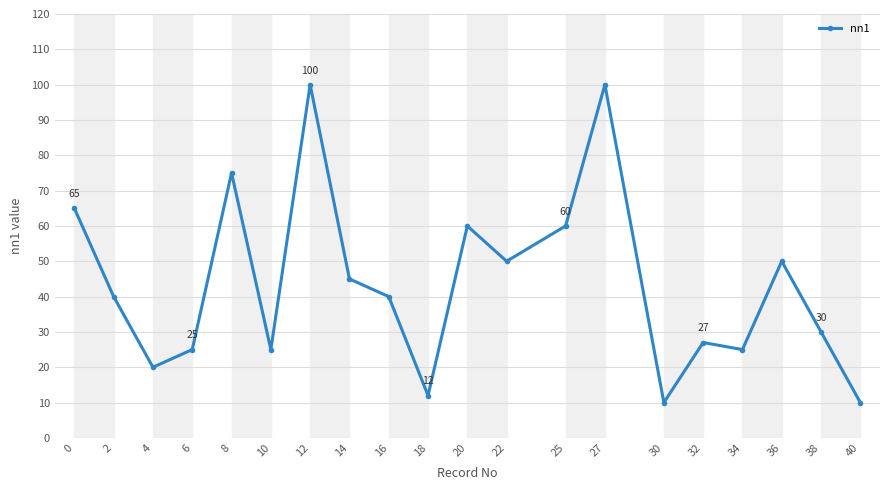

Is this an area chart (filled region under the line)?

No